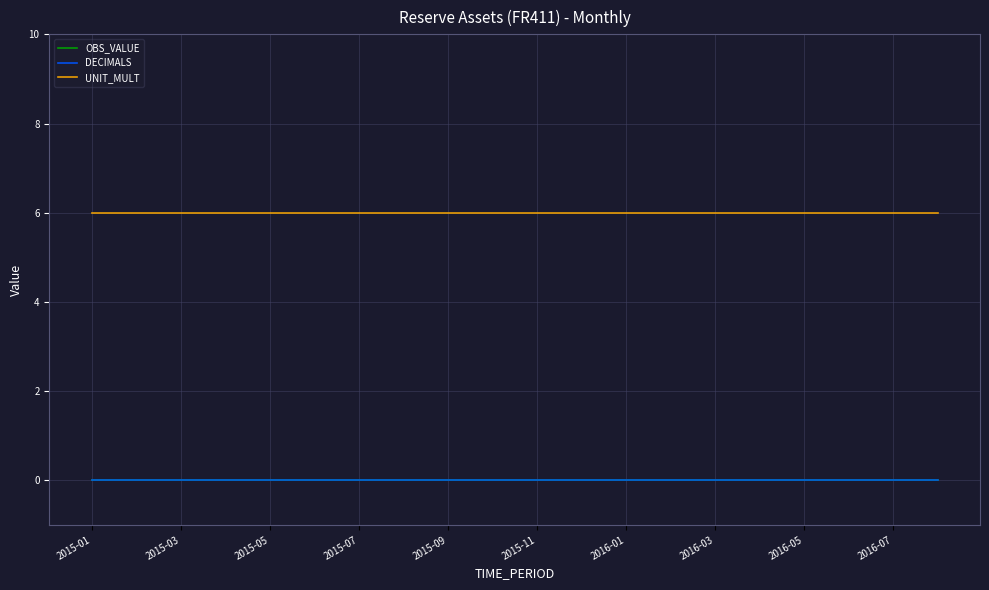

Does the chart display data point markers on the line(s)?

No